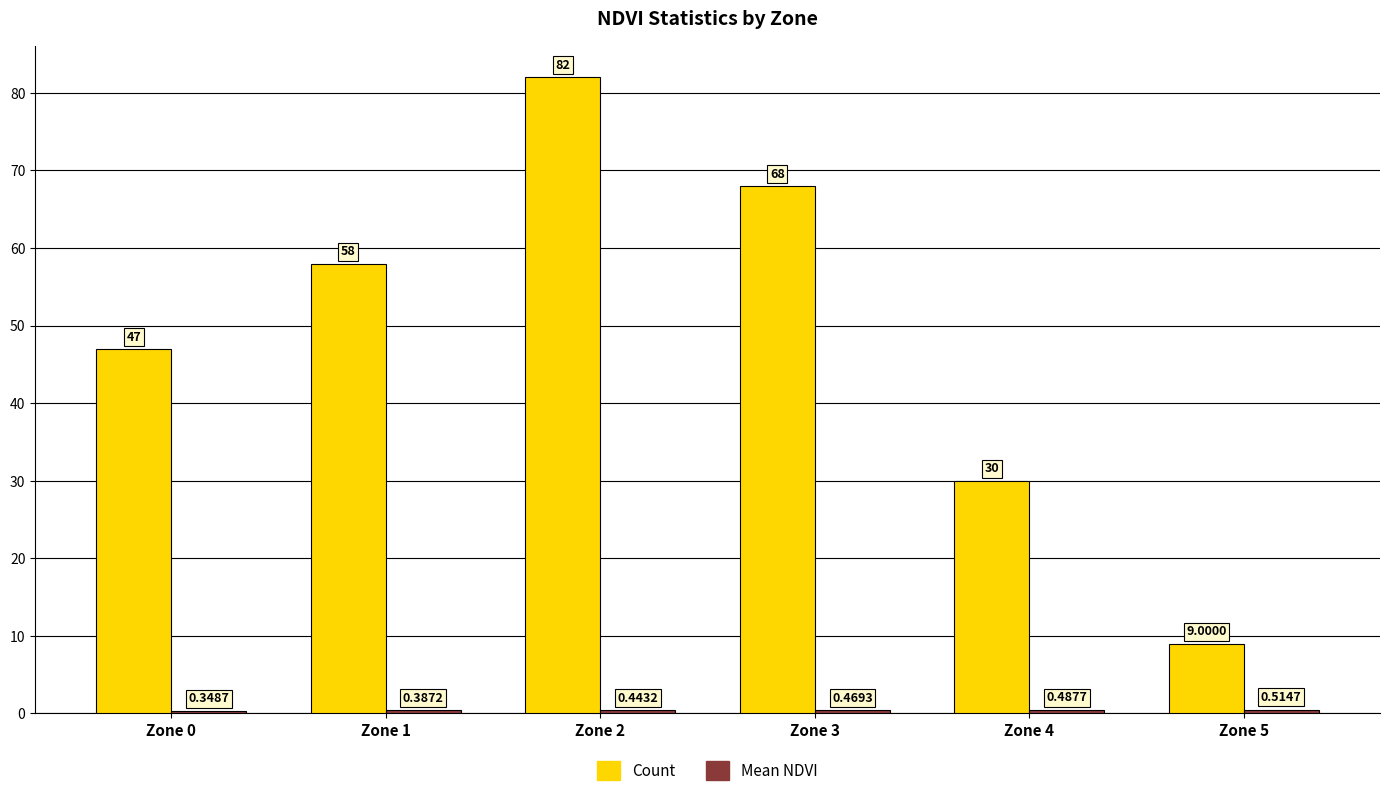

What is the sum of all Count values?

294.0